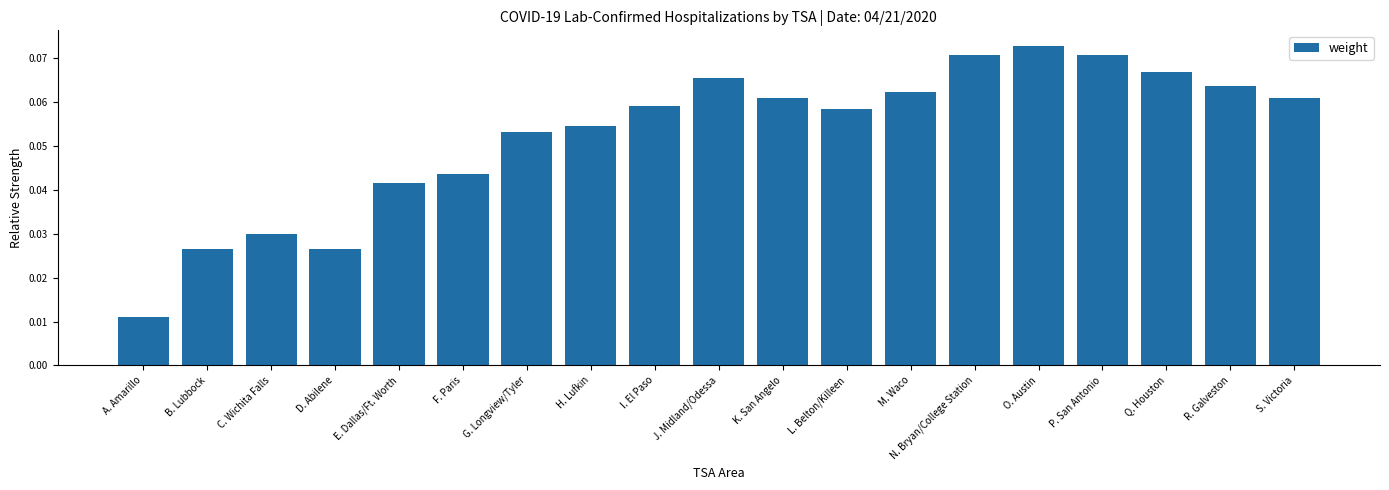

At which category does the chart reach its peak across all series?

O. Austin